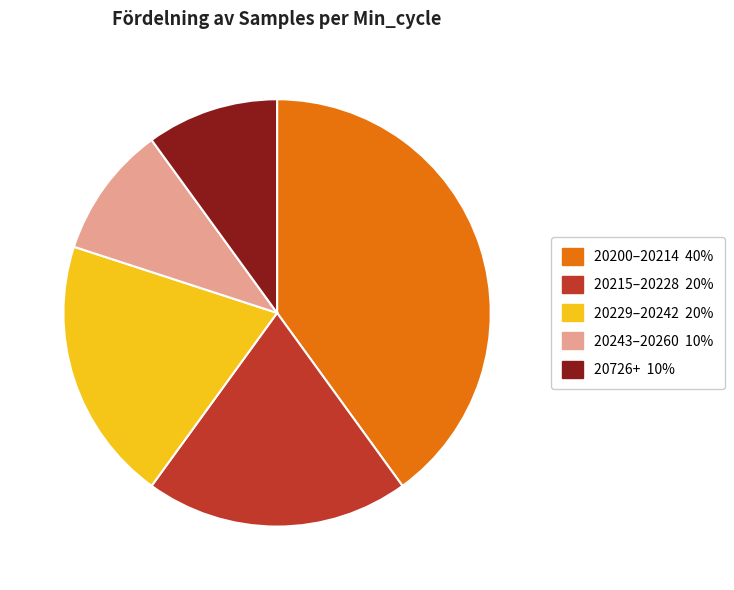

How many segments does this pie chart have?

5